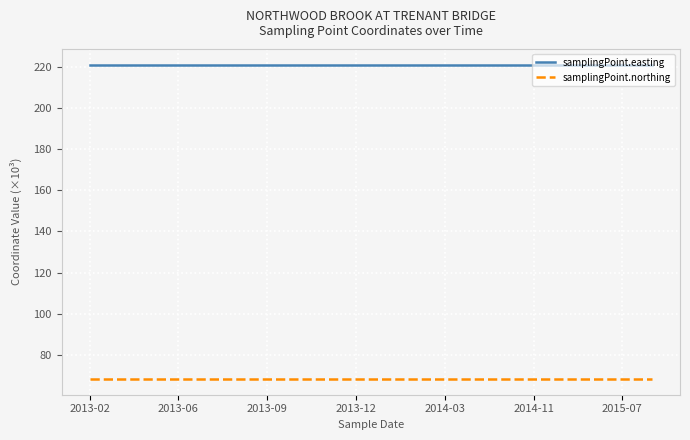

List the series in order of their peak value, lowest first.

samplingPoint.northing, samplingPoint.easting